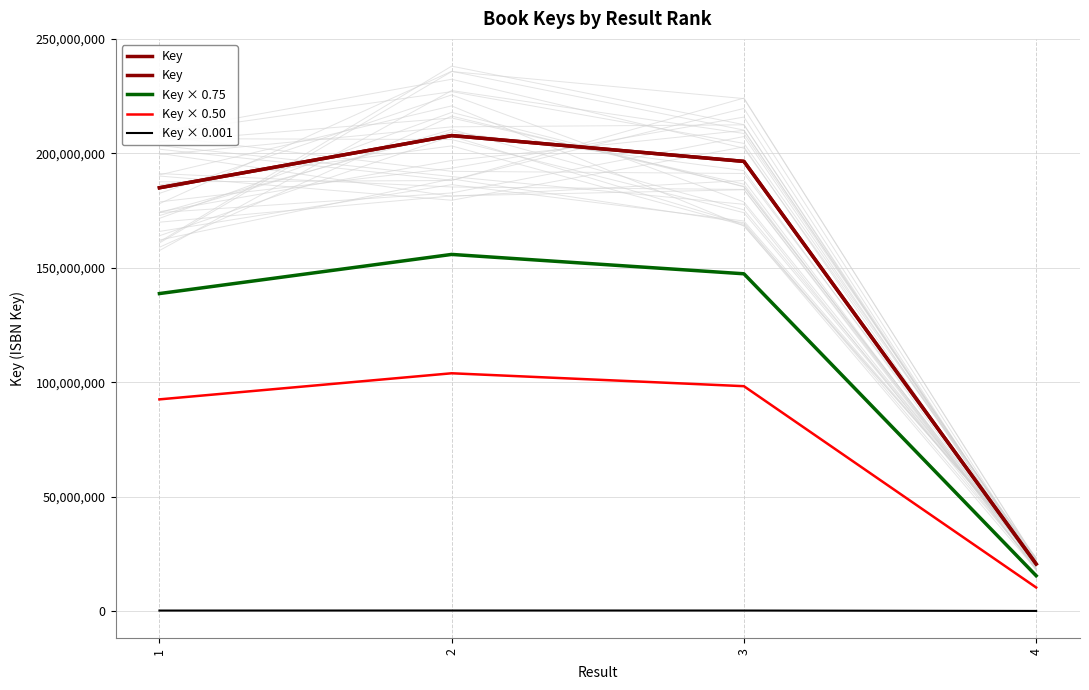

What are all the series names shown in the legend?

Key, Key × 0.75, Key × 0.50, Key × 0.001